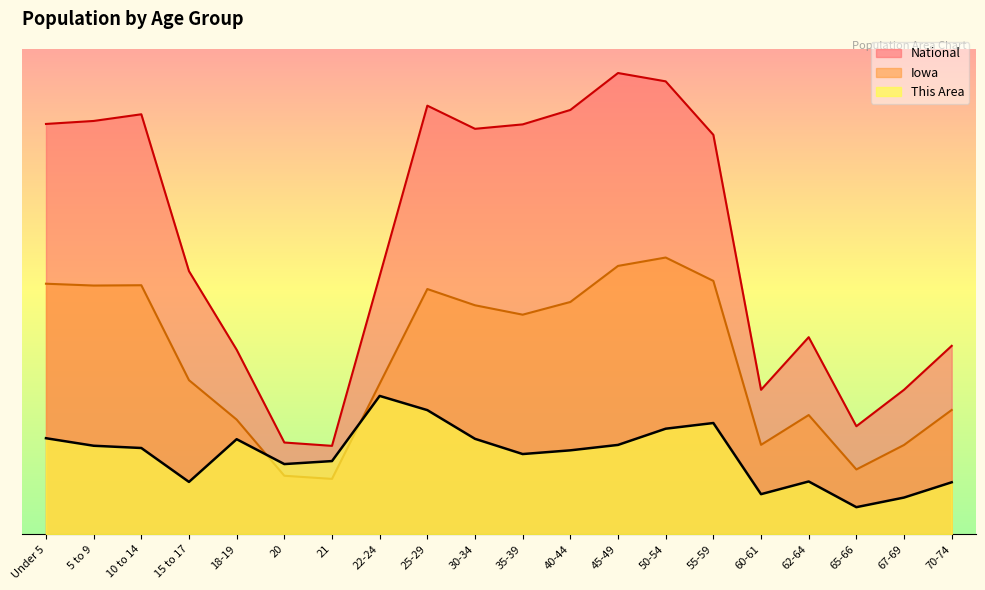

Which series has the largest range (max minus min)?

National